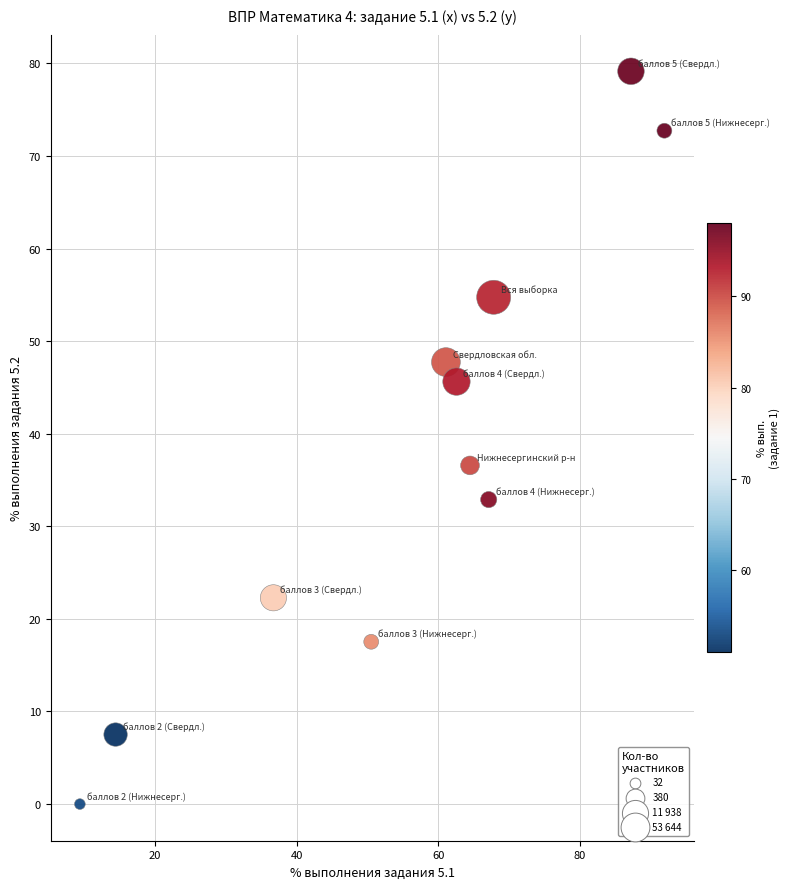

What Y value in the scatter plot is closest to 39?

36.6